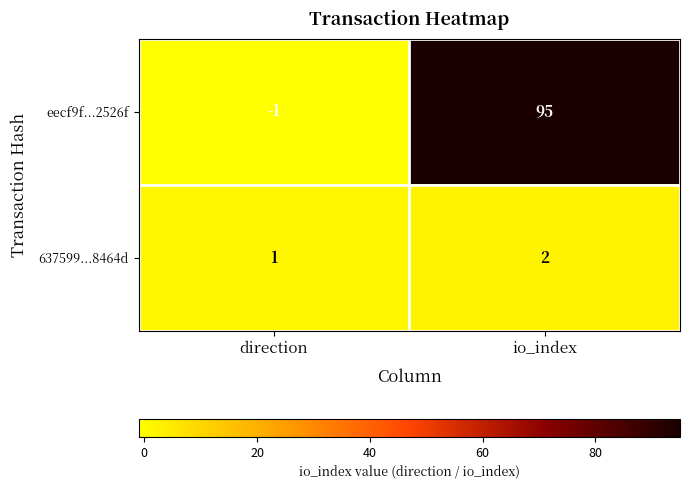

At which label is 637599...8464d closest to 1?

direction